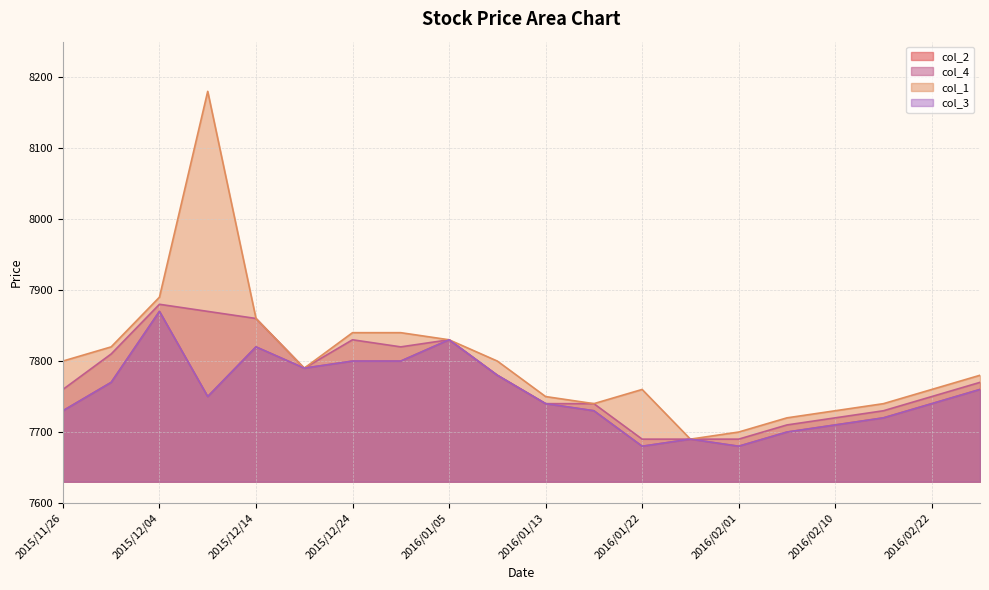

Where is col_1 nearest to the value 7935?

2015/12/04